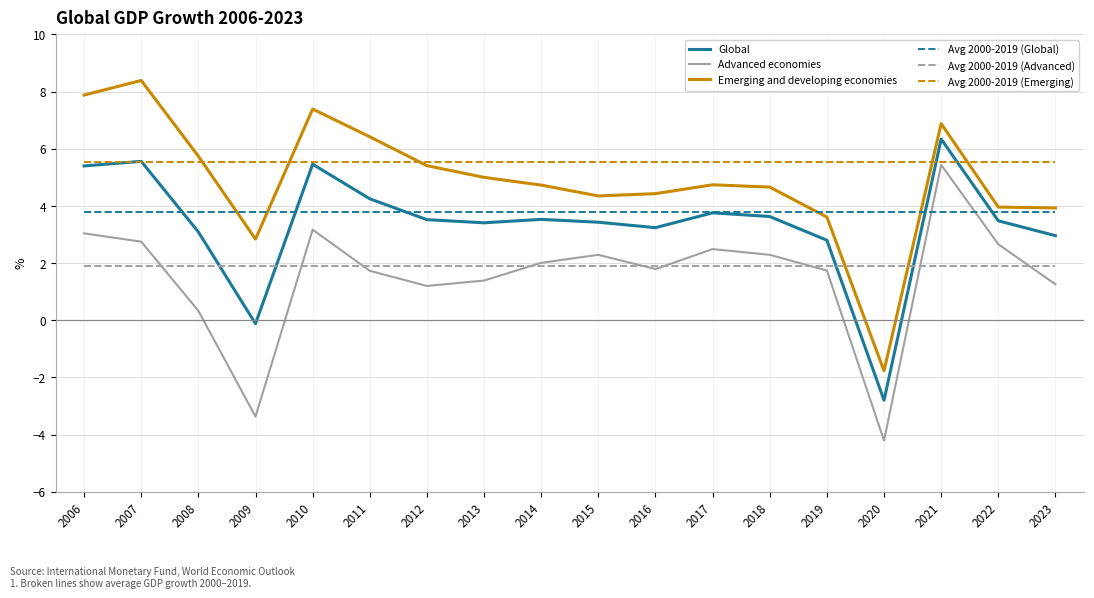

The Emerging and developing economies series shows 11.8 at 2021. True or false?

False